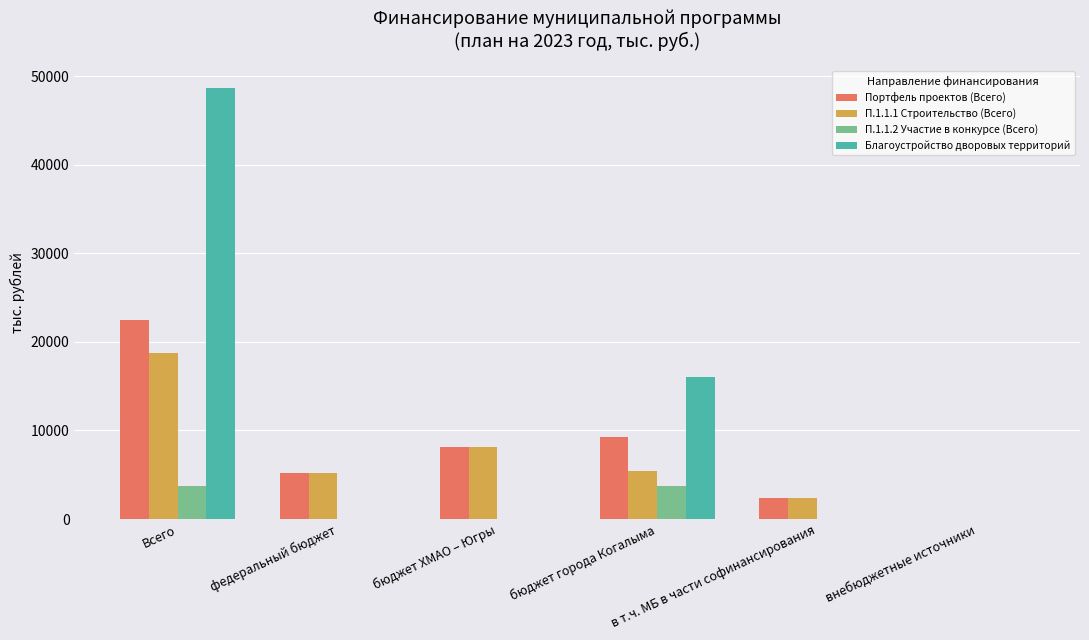

Are the bars grouped side by side (vs. stacked)?

Yes